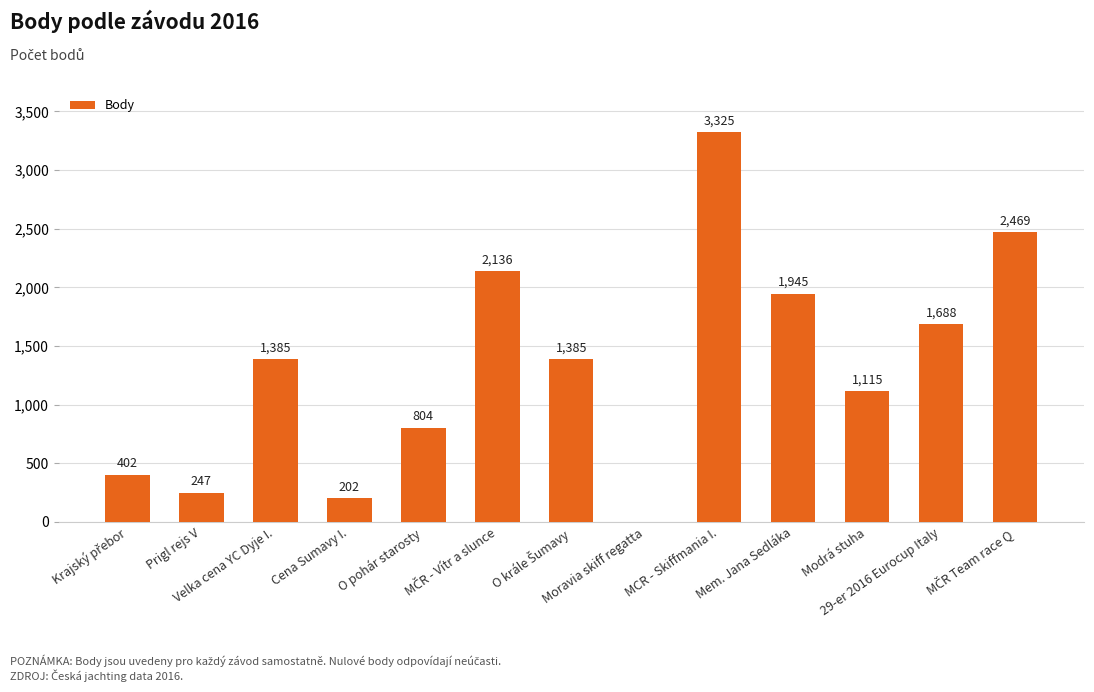

How many values are above zero?

12